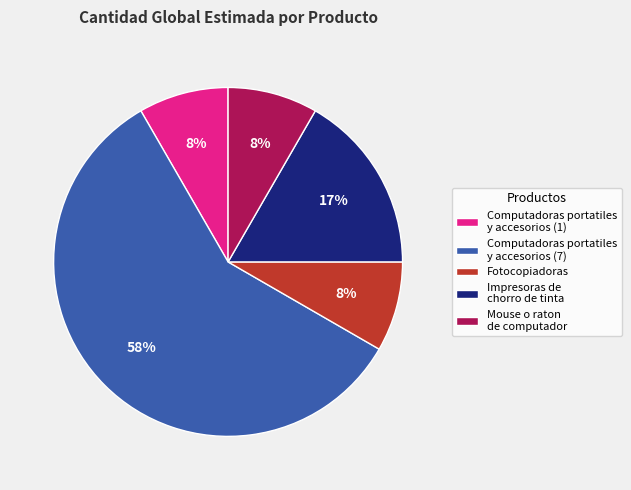

To the nearest percent, what portion does Fotocopiadoras represent?

8%